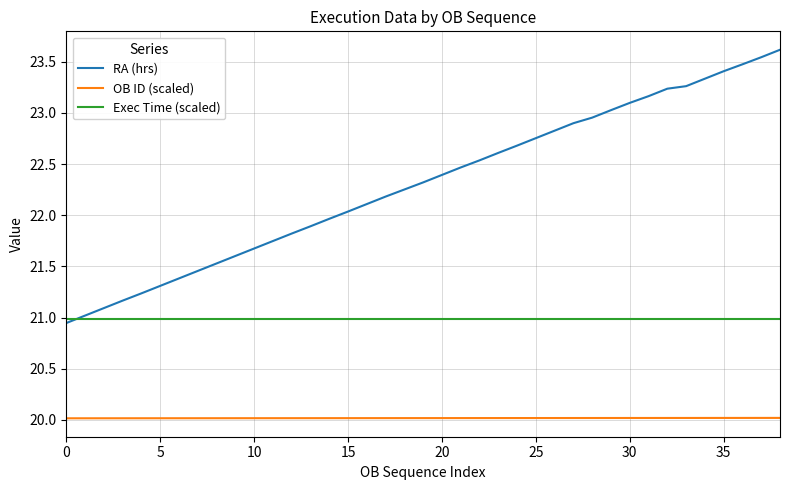

What is the lowest value of the Exec Time (scaled) series?

21.0